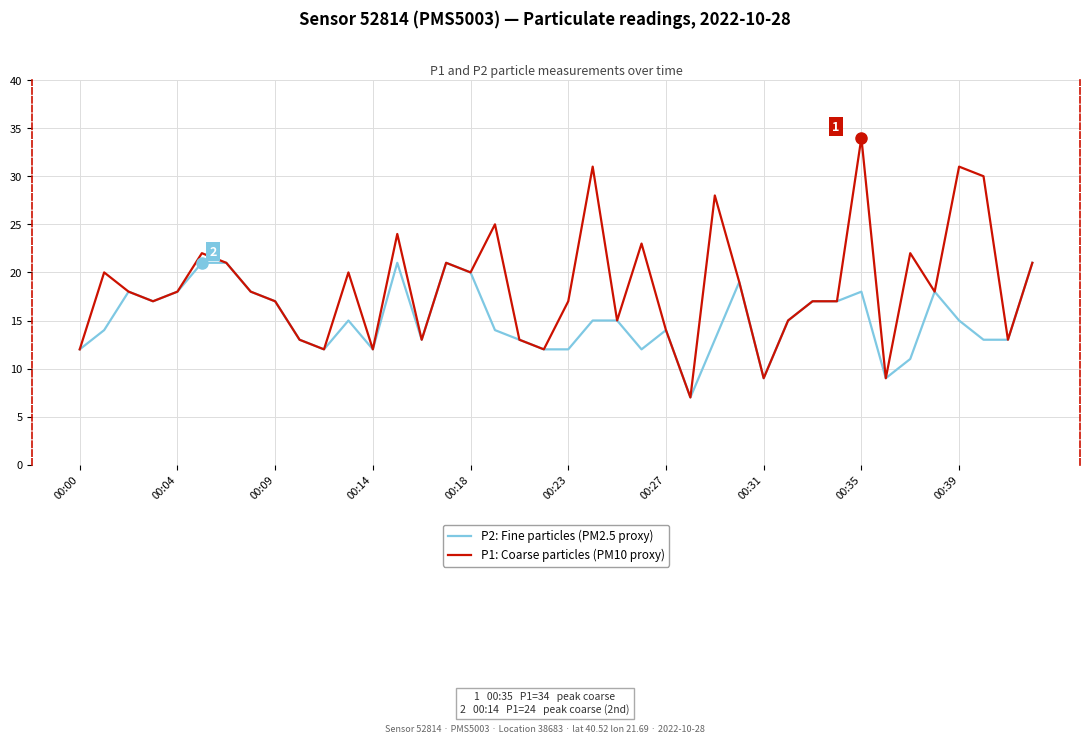

Which series has the widest spread of values?

P1: Coarse particles (PM10 proxy)